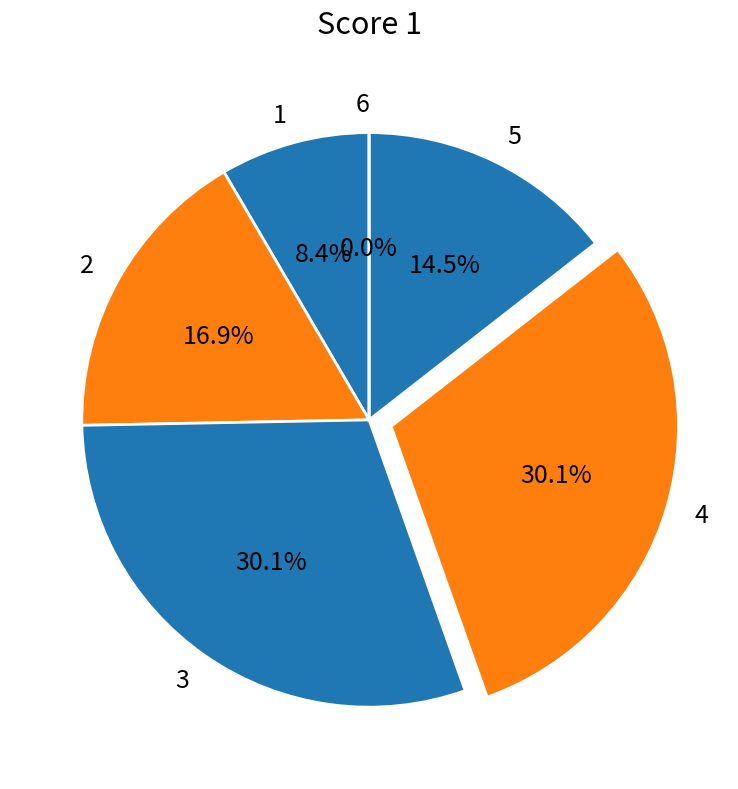

How many slices are in this pie chart?

6